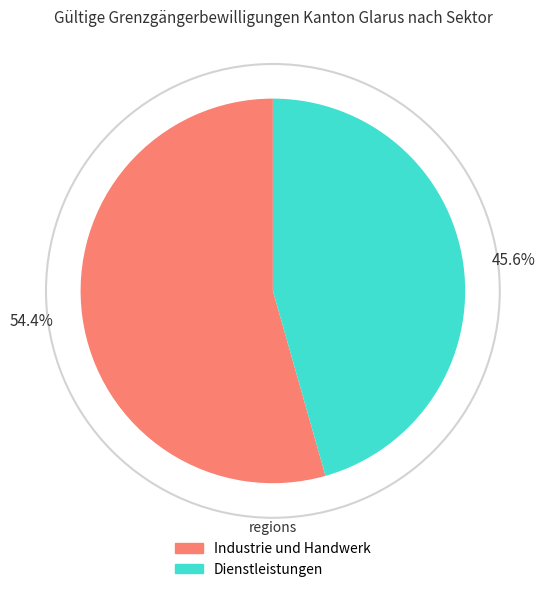

Approximately how many times larger is the value at 45.6% compared to 54.4%?

0.8